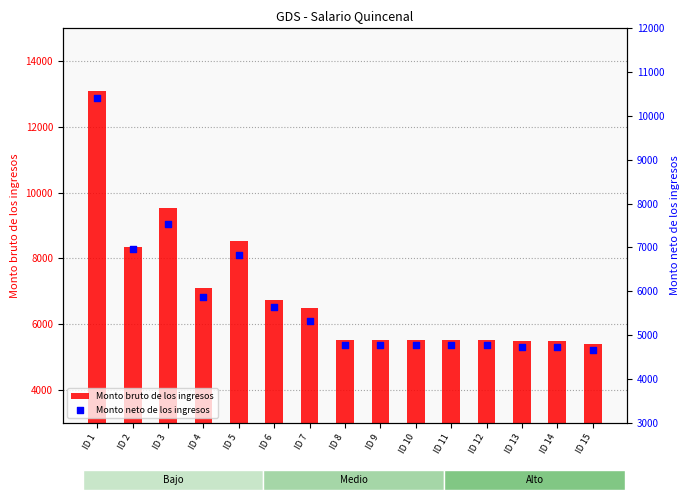

What is the total value across all series at ID 8?

10281.4